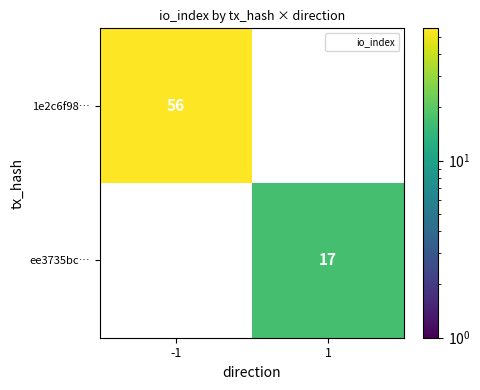

List the labels in order of ee3735bc… value, largest first.

-1, 1